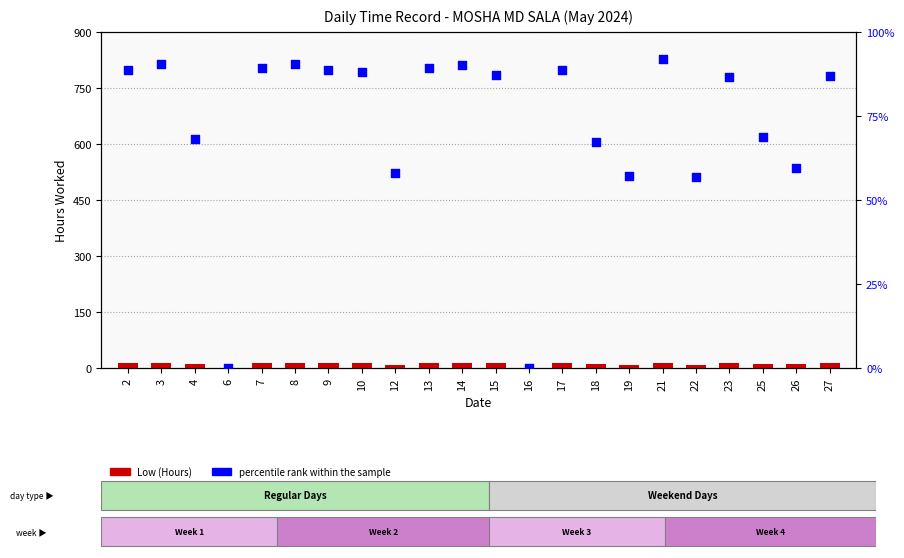

At how many categories does at least one series exceed 21?

20